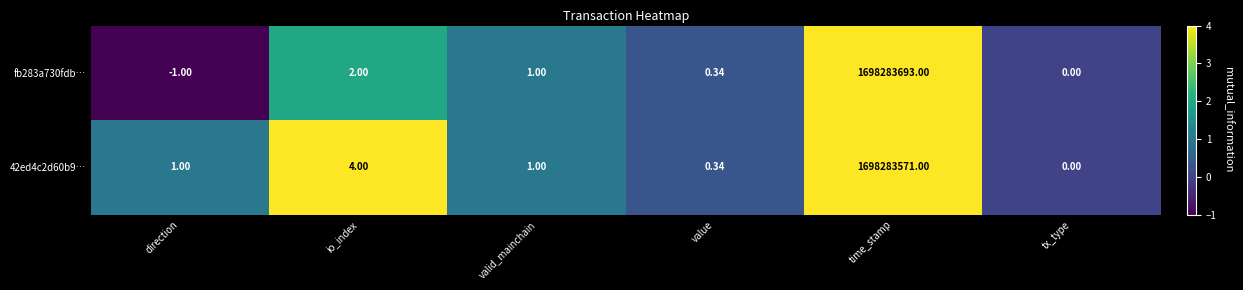

How many values in fb283a730fdb… are below zero?

1